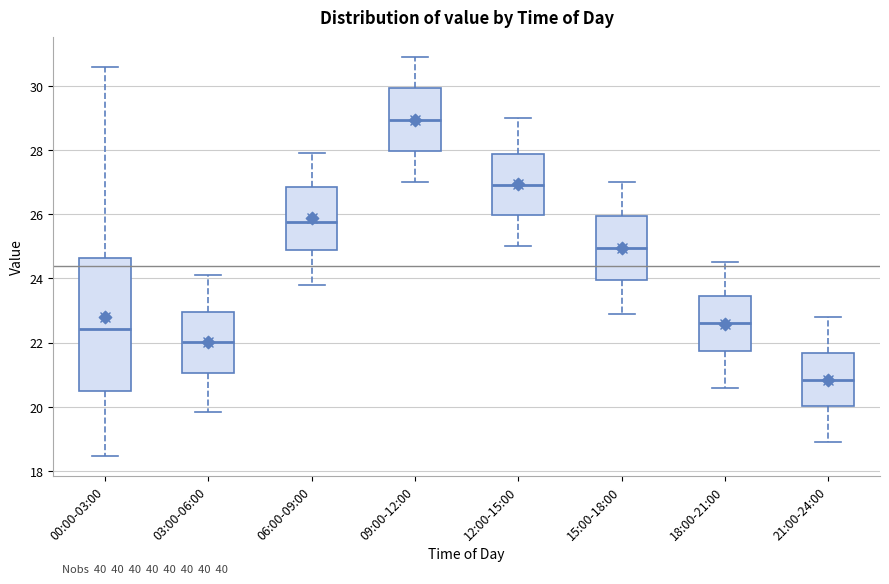

Which box's median line is the highest?

09:00-12:00